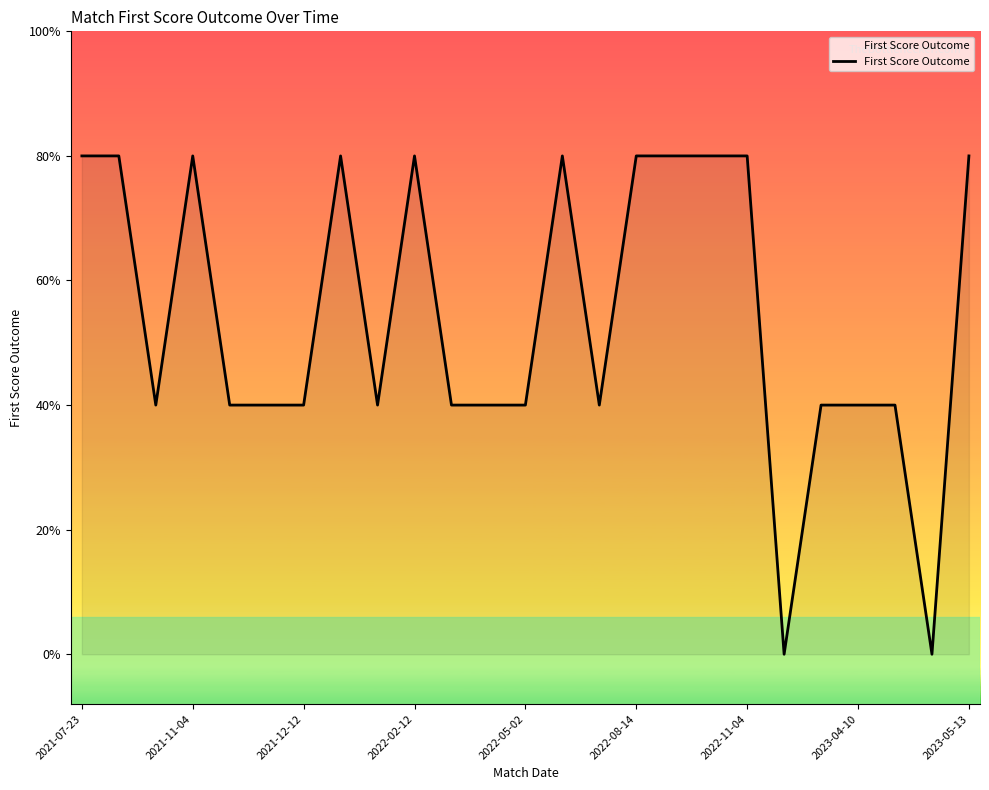

Is this an area chart (filled region under the line)?

Yes